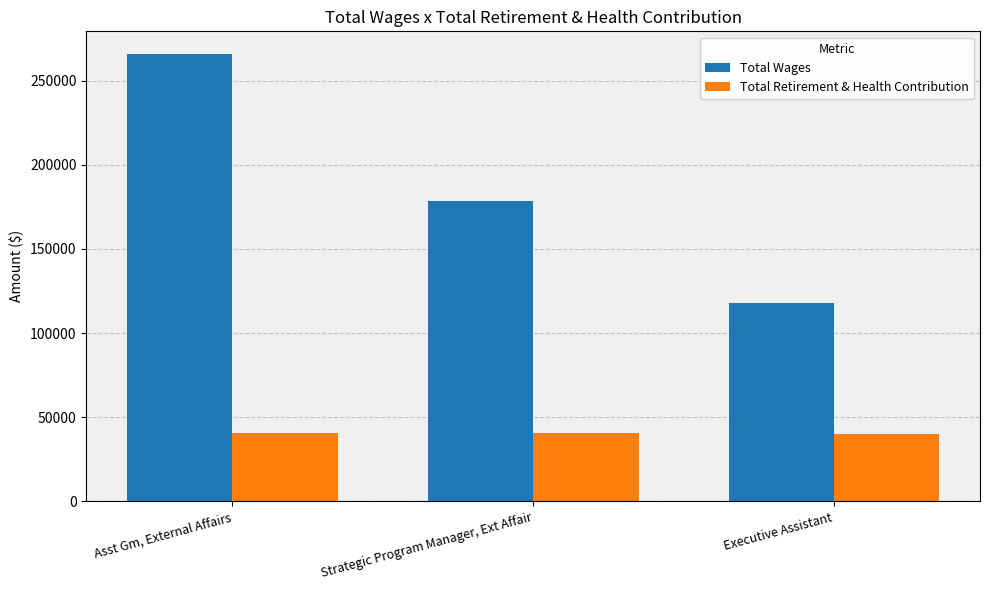

What value does the Total Wages series have at Executive Assistant?

118111